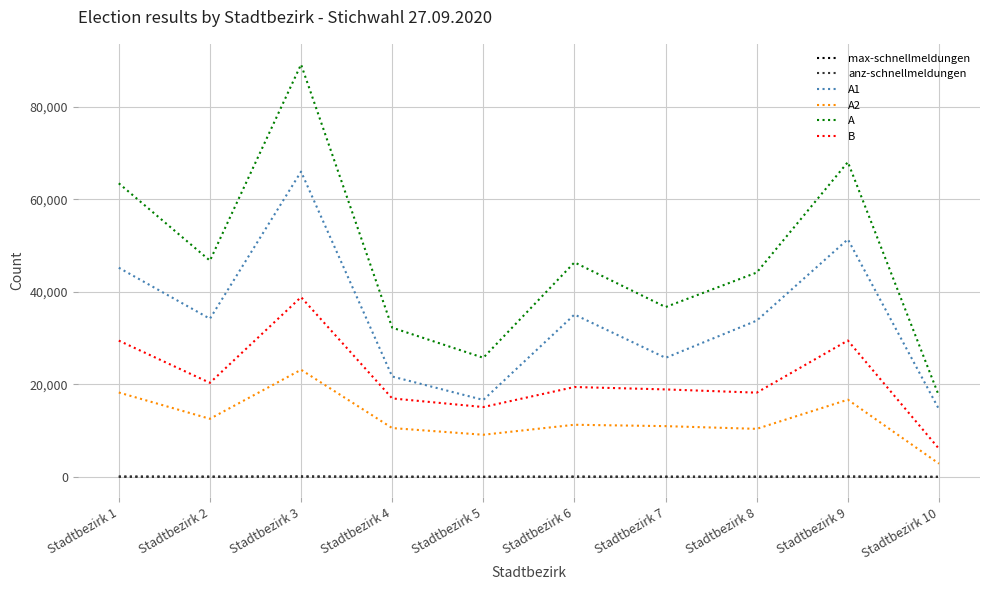

Which series has the largest total across all categories?

A